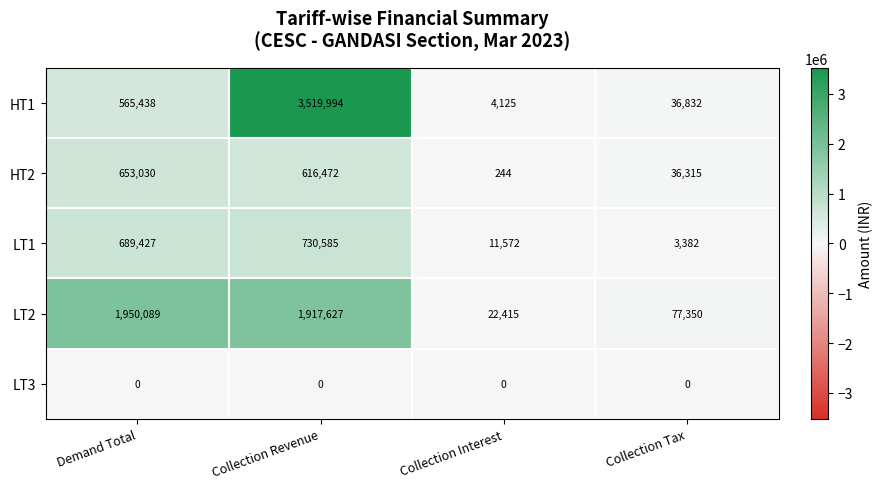

Which label corresponds to the largest value in the chart?

Collection Revenue